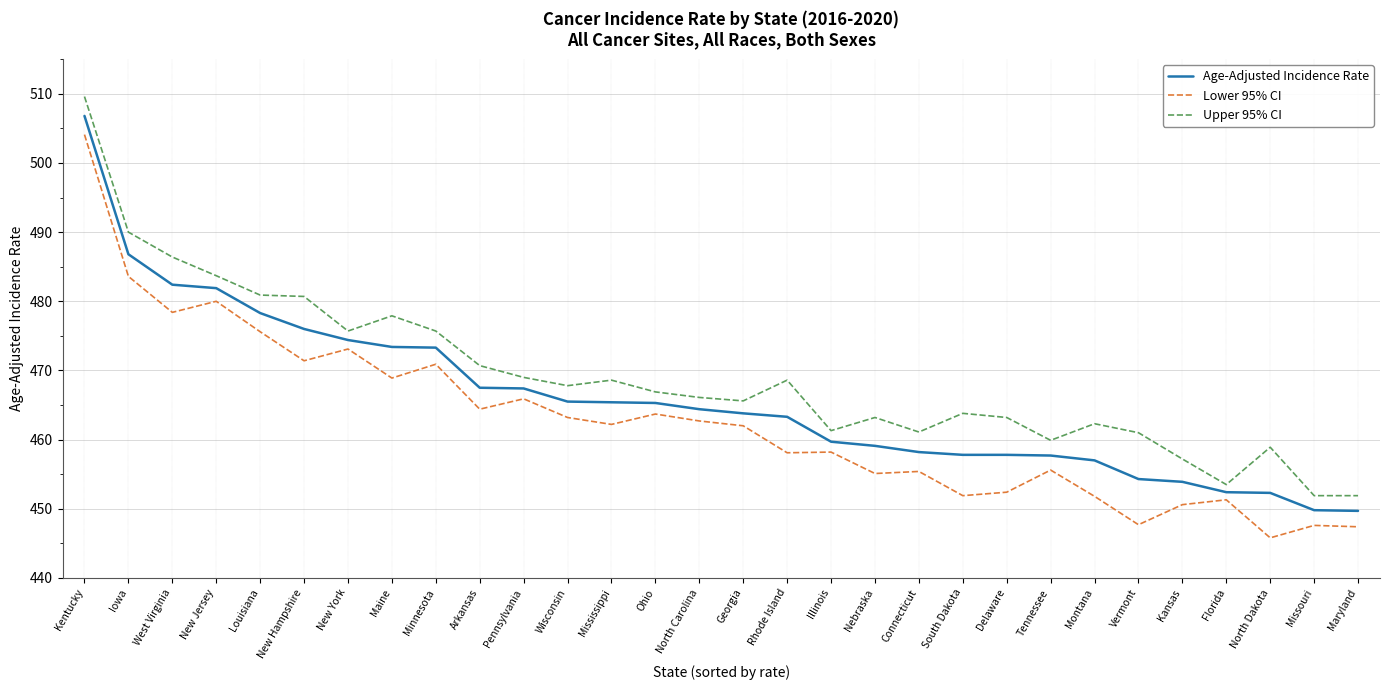

True or false: Upper 95% CI and Lower 95% CI intersect in this chart.

False